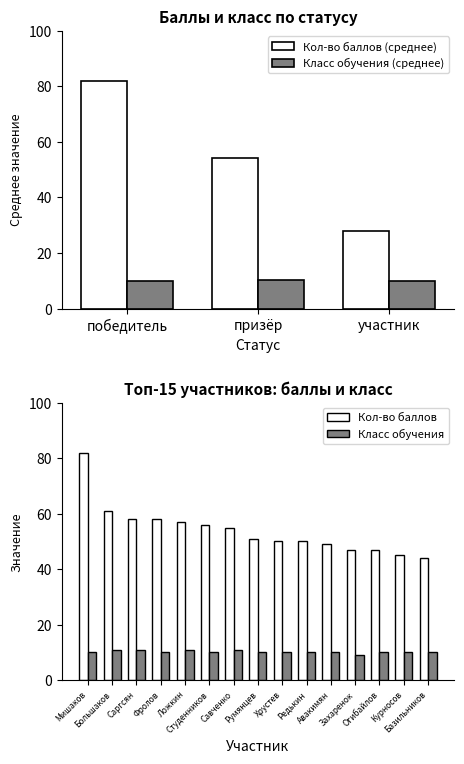

How many data points does each series have?

15